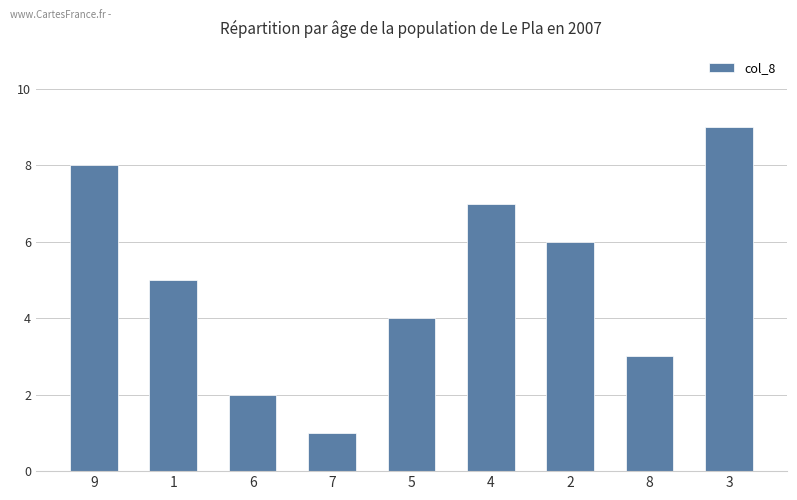

What position from the right is 6?

7